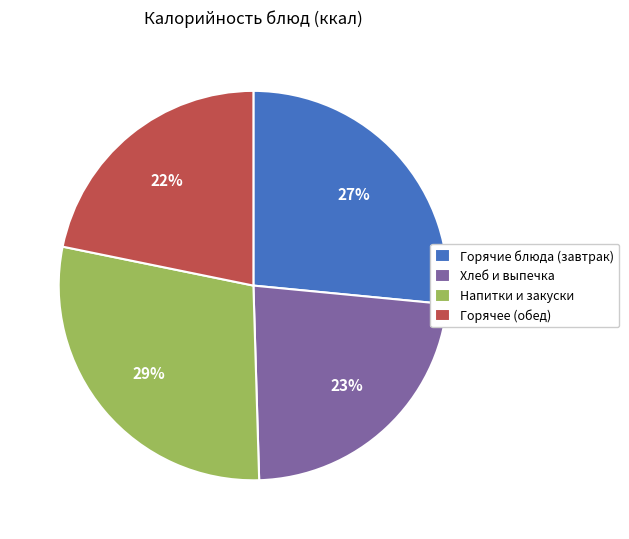

Which slice is the largest?

Напитки и закуски